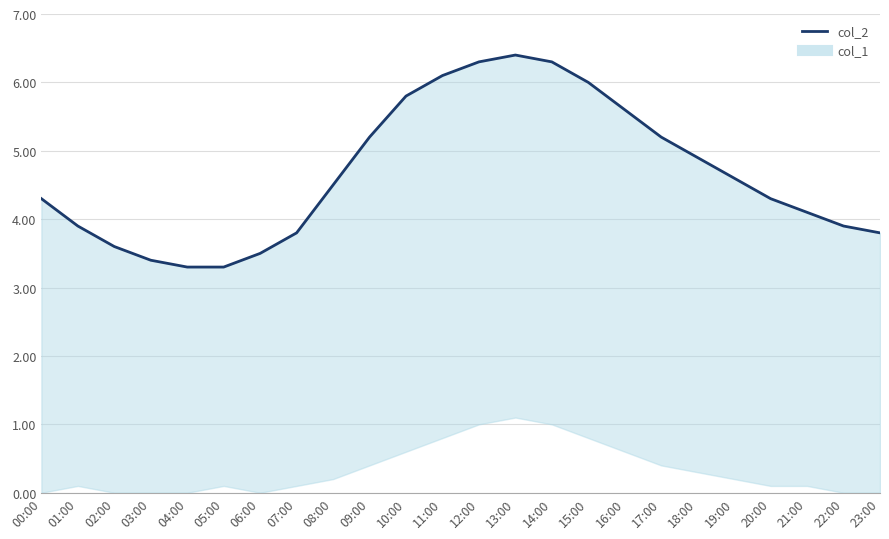

Which series has the widest spread of values?

col_2 line